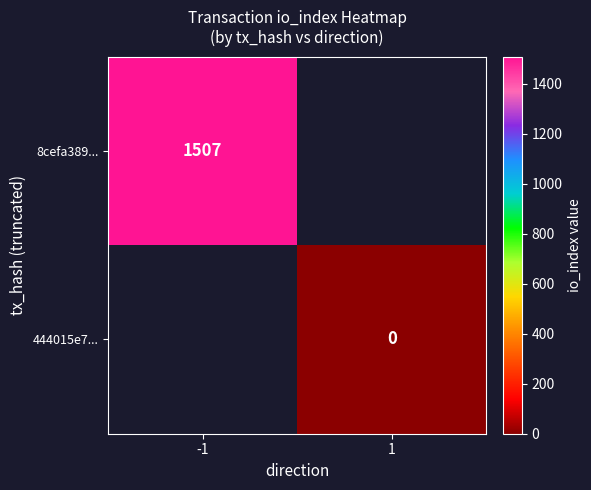

Which series has the largest range (max minus min)?

8cefa389...